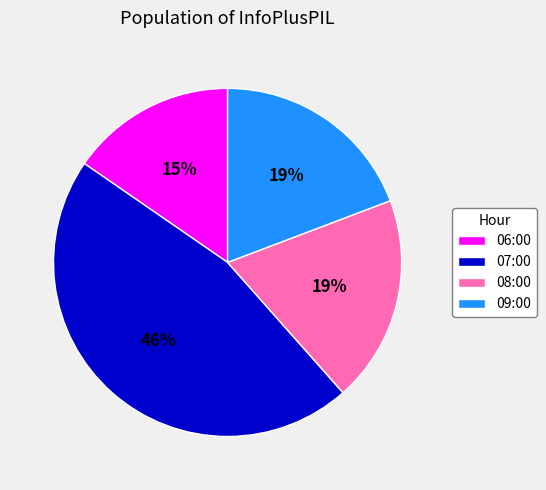

To the nearest percent, what percentage of the pie is 06:00?

15%